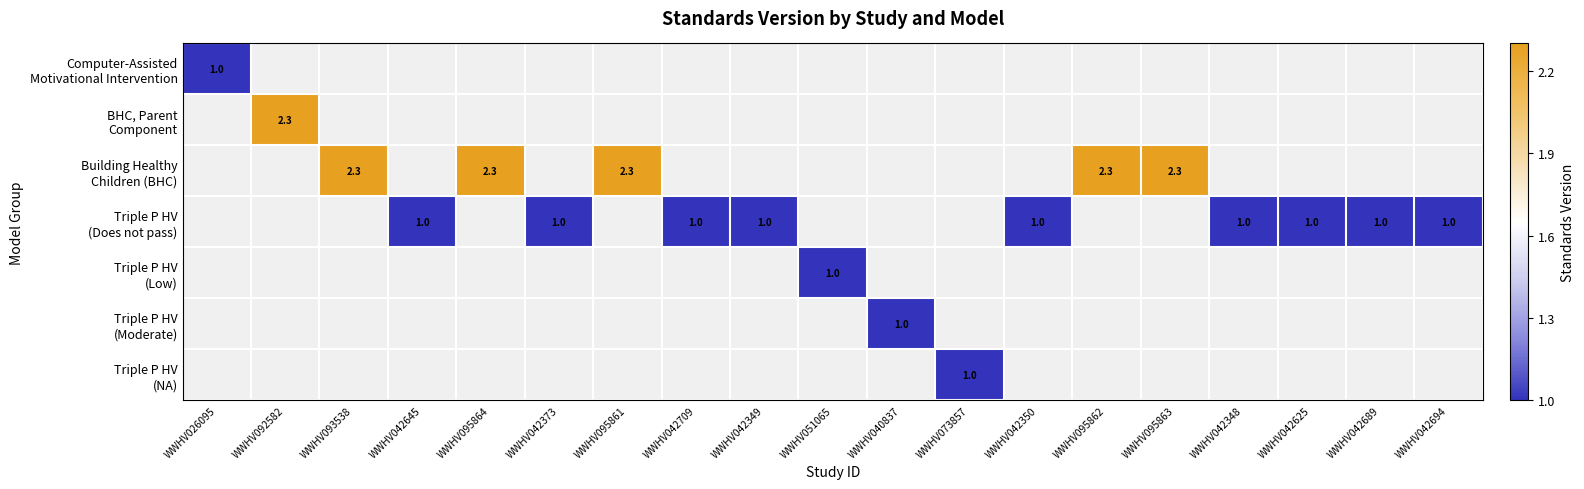

At which category does the chart reach its minimum across all series?

WWHV026095